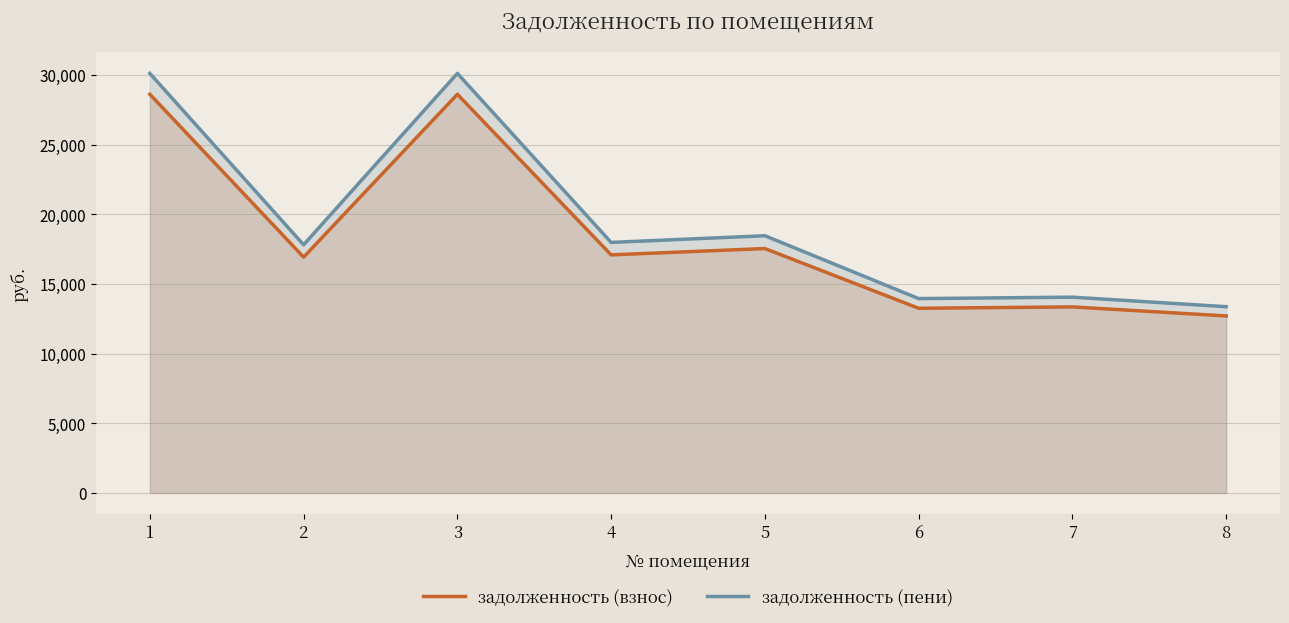

What is the value of the задолженность (пени) point at the 4th from the left?

17981.3